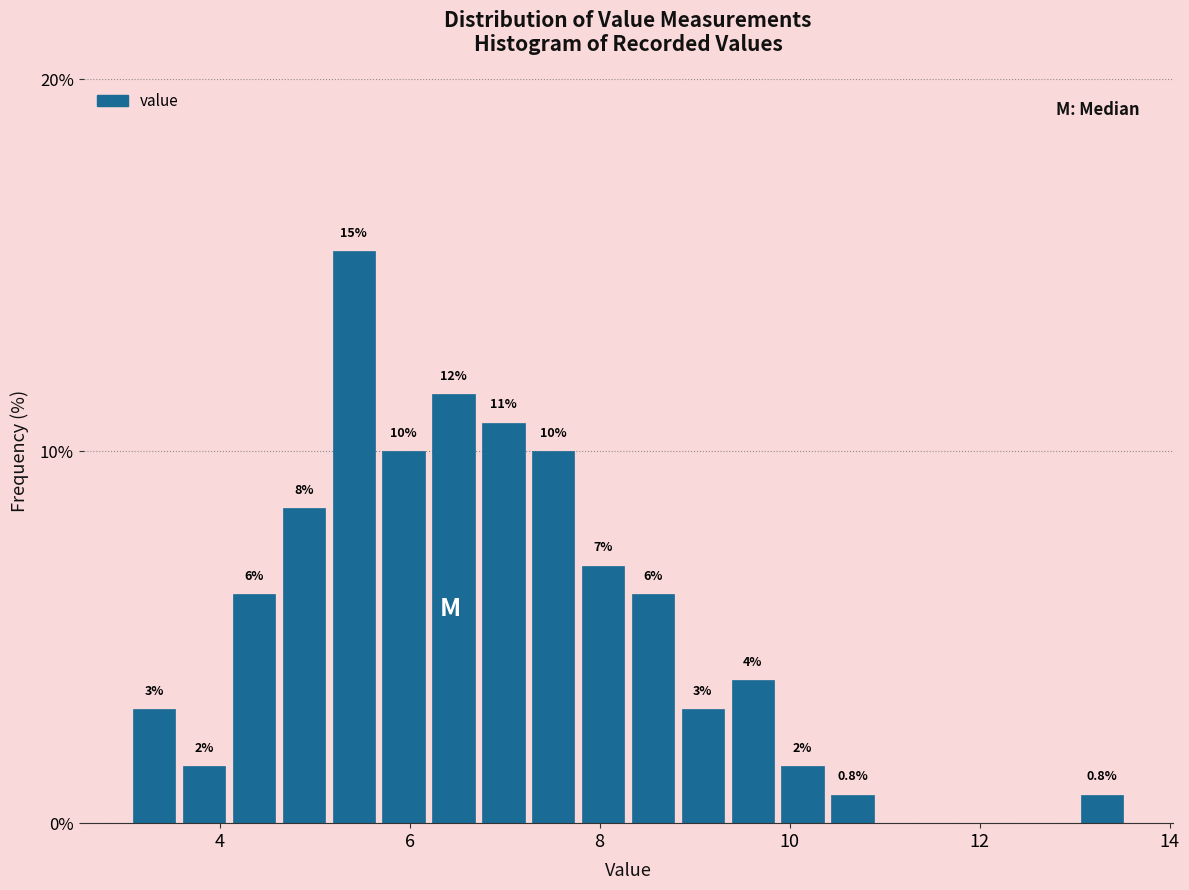

Read against the x-axis, roughly where is the centre of the tallest bar?

5.4